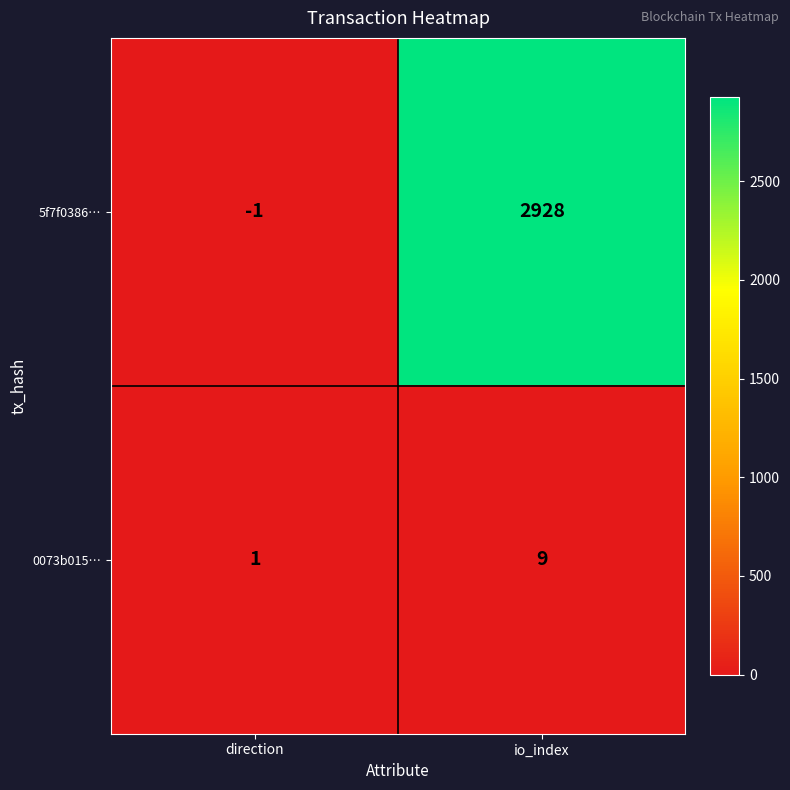

Which series has the largest total across all categories?

5f7f0386…